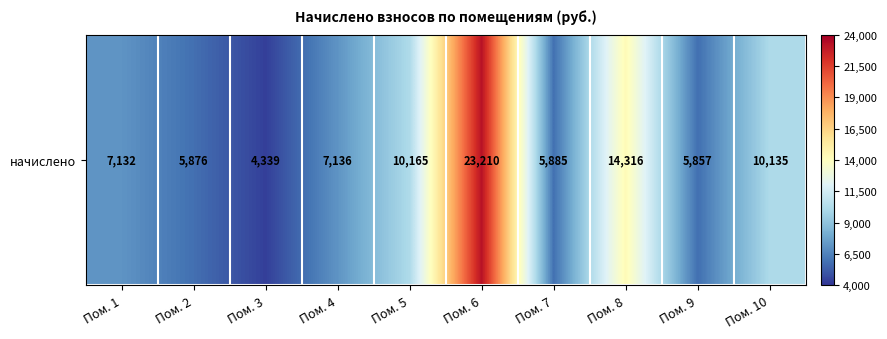

Which category has the highest value across all series?

Пом. 6